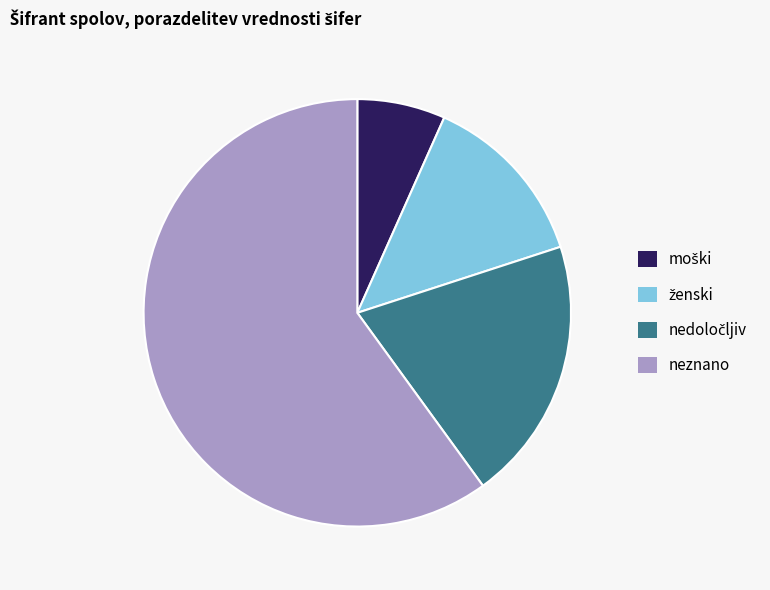

What is the largest slice in the pie chart?

neznano